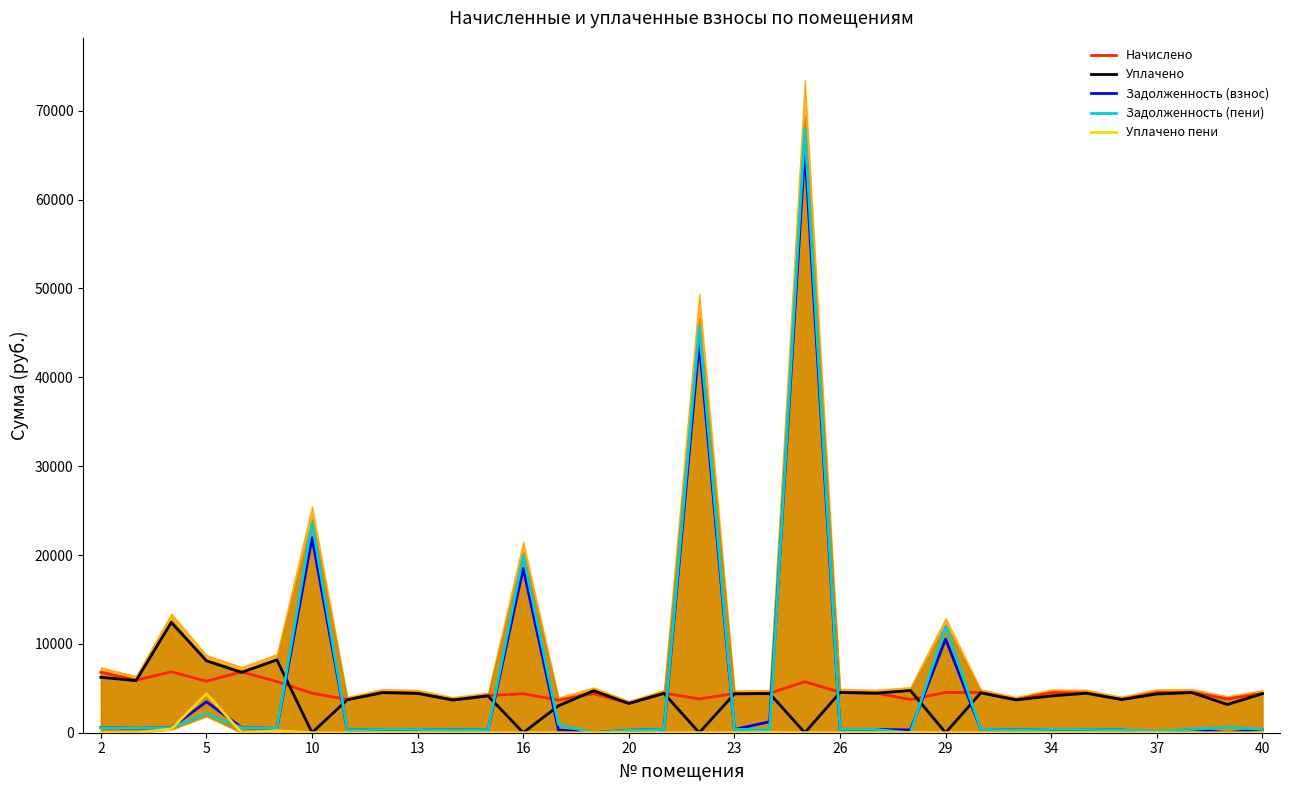

How many times do Начислено and Задолженность (взнос) cross each other?

10